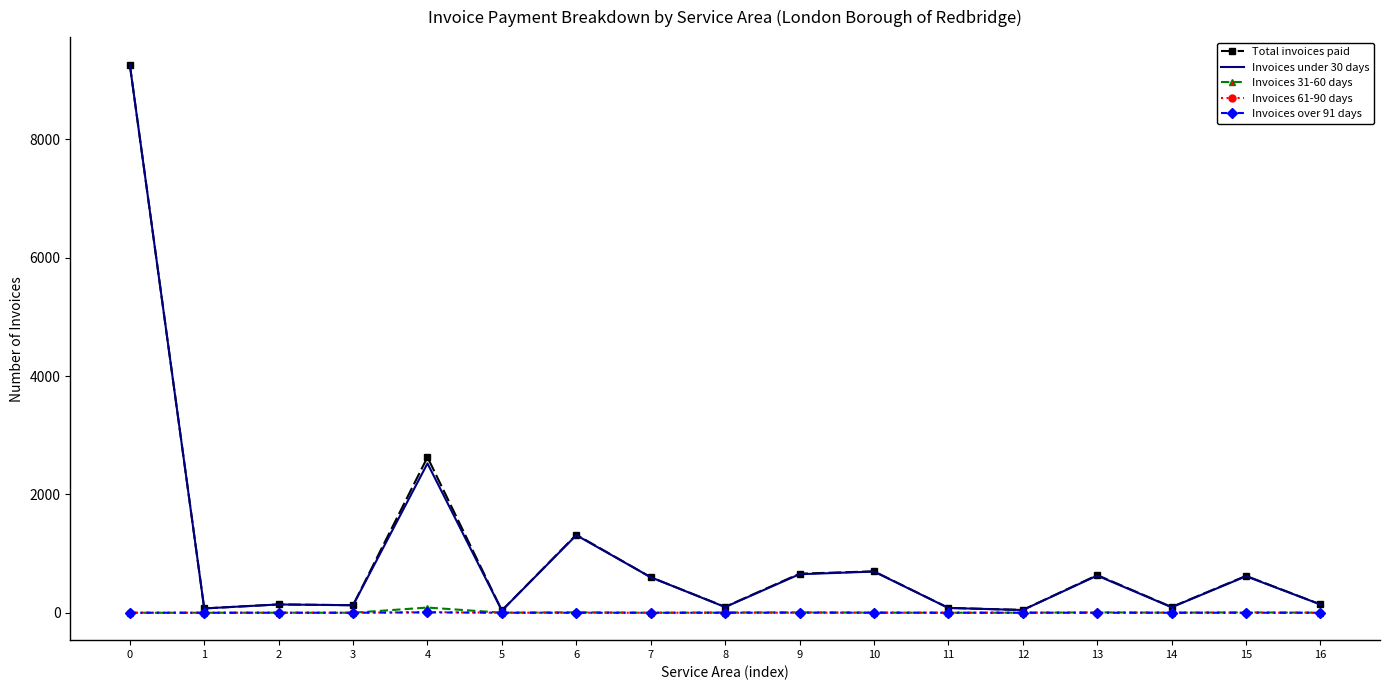

What is the greatest value displayed?

9266